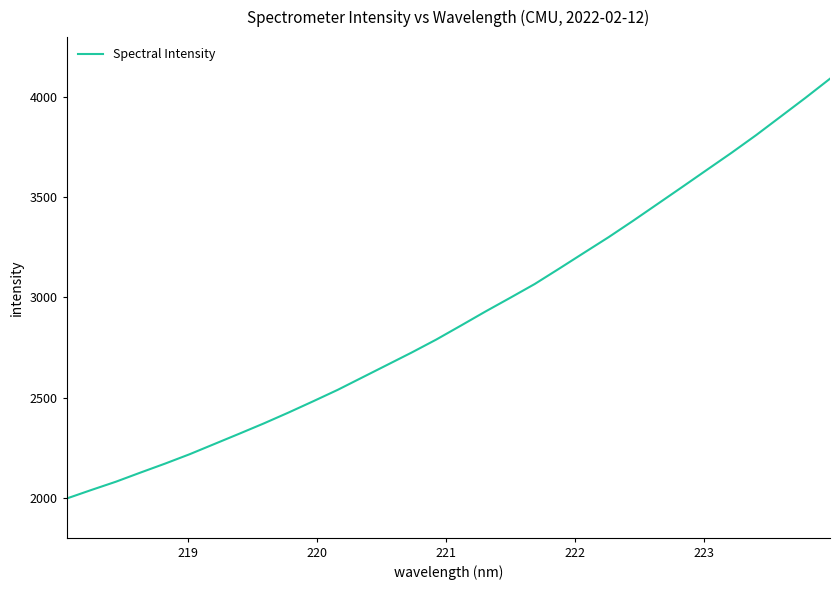

What is the maximum value shown in the chart?

4092.3